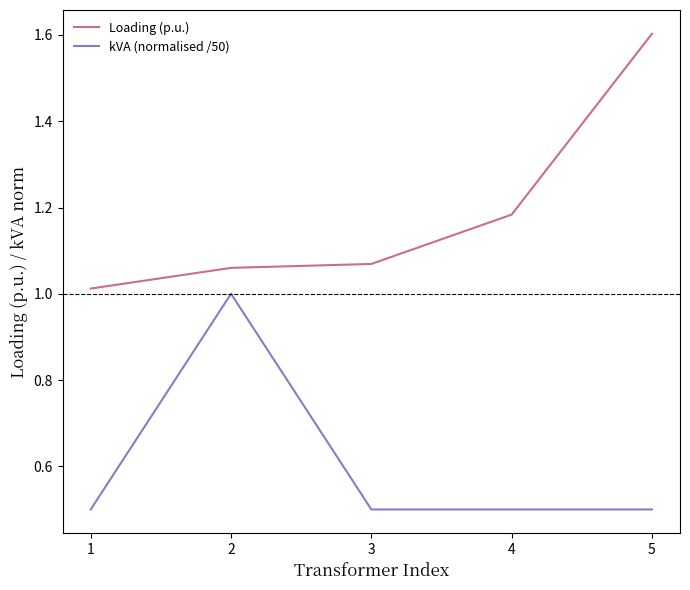

What is the greatest value displayed?

1.6